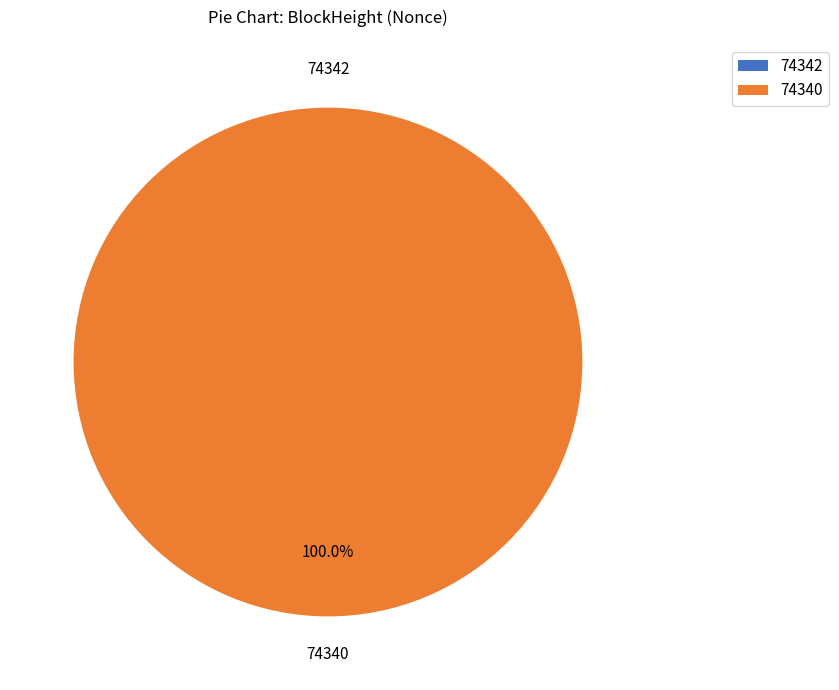

What is the largest slice in the pie chart?

74340